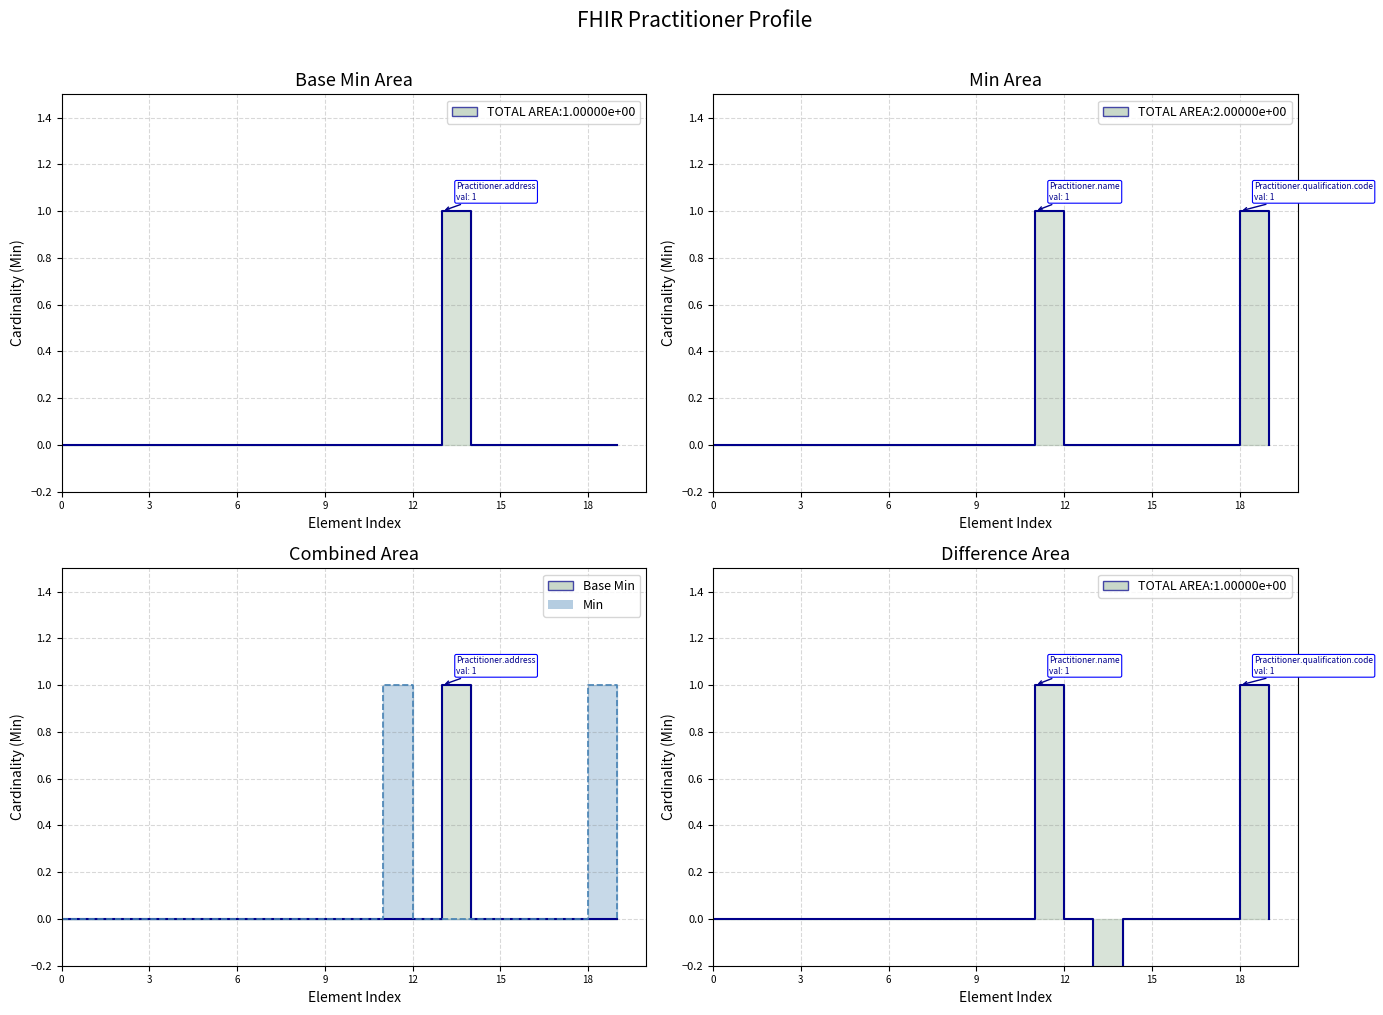

Rank the series at 12 from lowest to highest value.

Base Min, Min, Min - Base Min